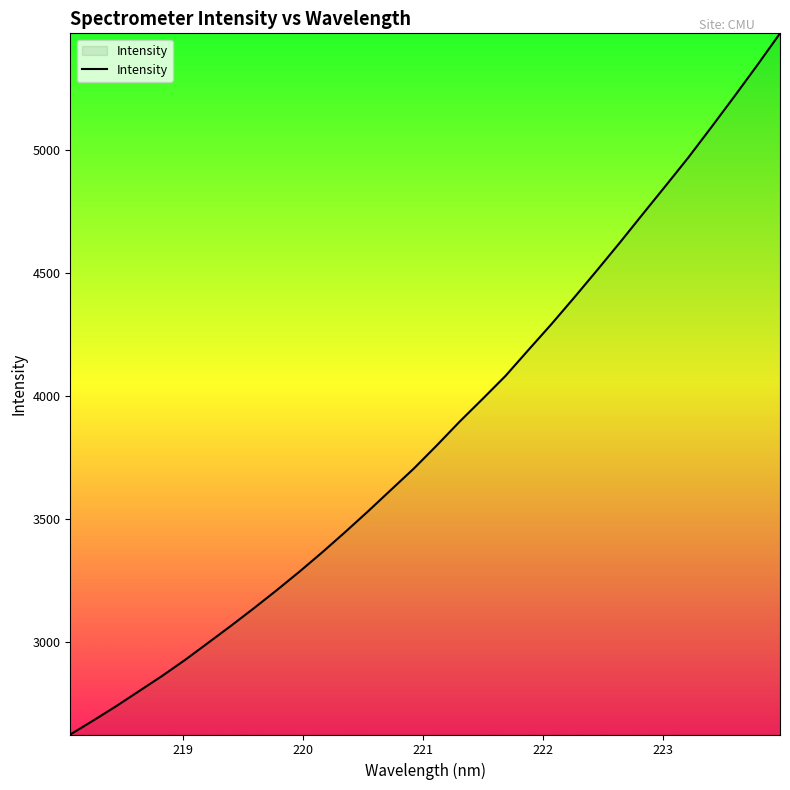

What is the minimum value shown in the chart?

2622.3